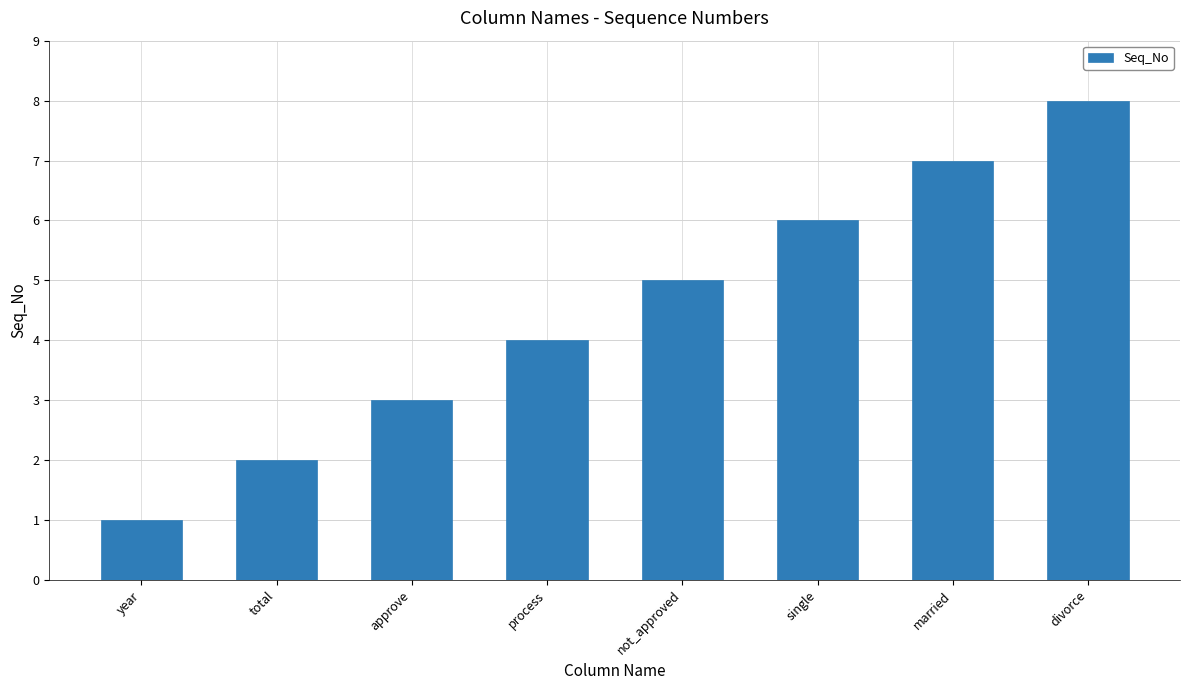

What is the difference between the maximum and minimum values?

7